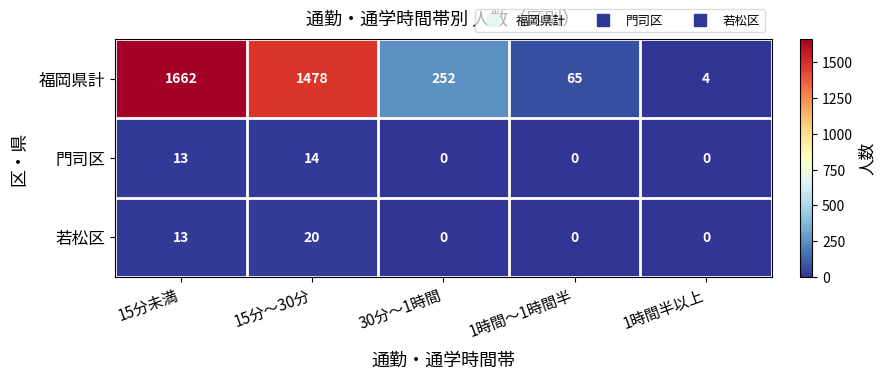

Rank the series by their maximum value, from highest to lowest.

福岡県計, 若松区, 門司区